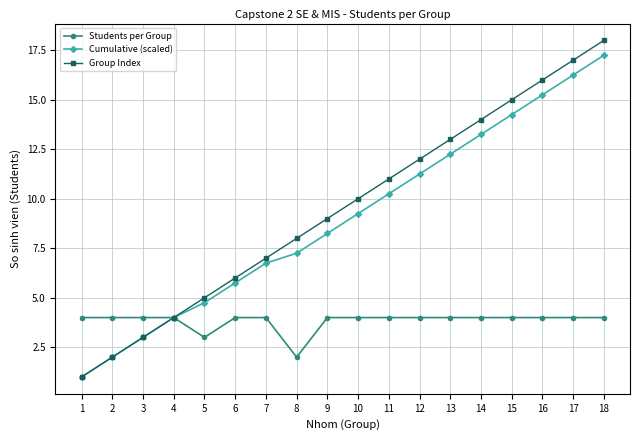

True or false: Cumulative (scaled) has more than 2 interior local peaks.

False